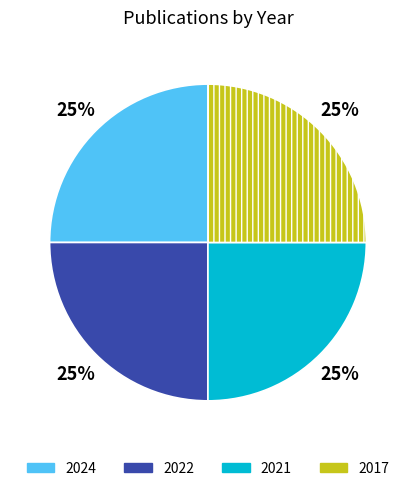

True or false: 2022 accounts for 39% of the total.

False